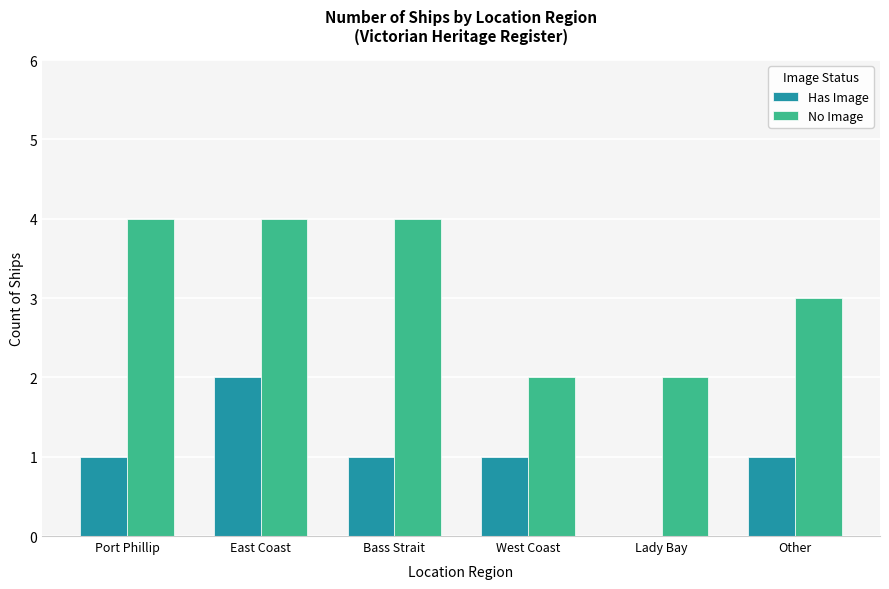

Which series changed the most between East Coast and Bass Strait?

Has Image